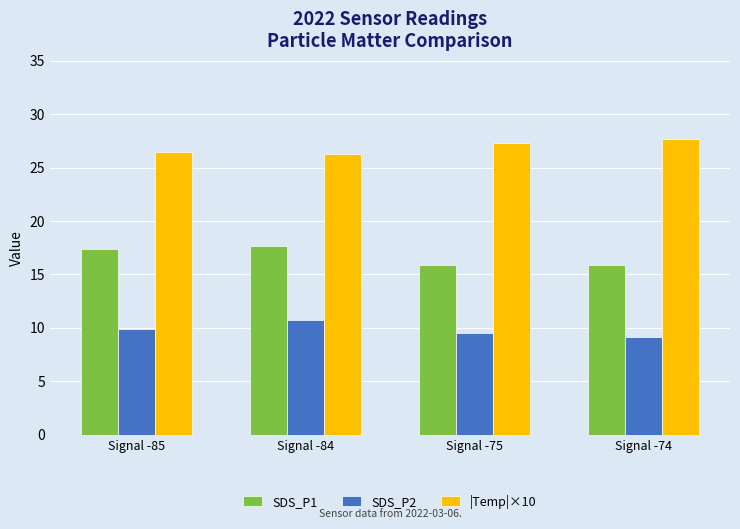

At Signal -85, list the series in order from largest to smallest.

|Temp|×10, SDS_P1, SDS_P2